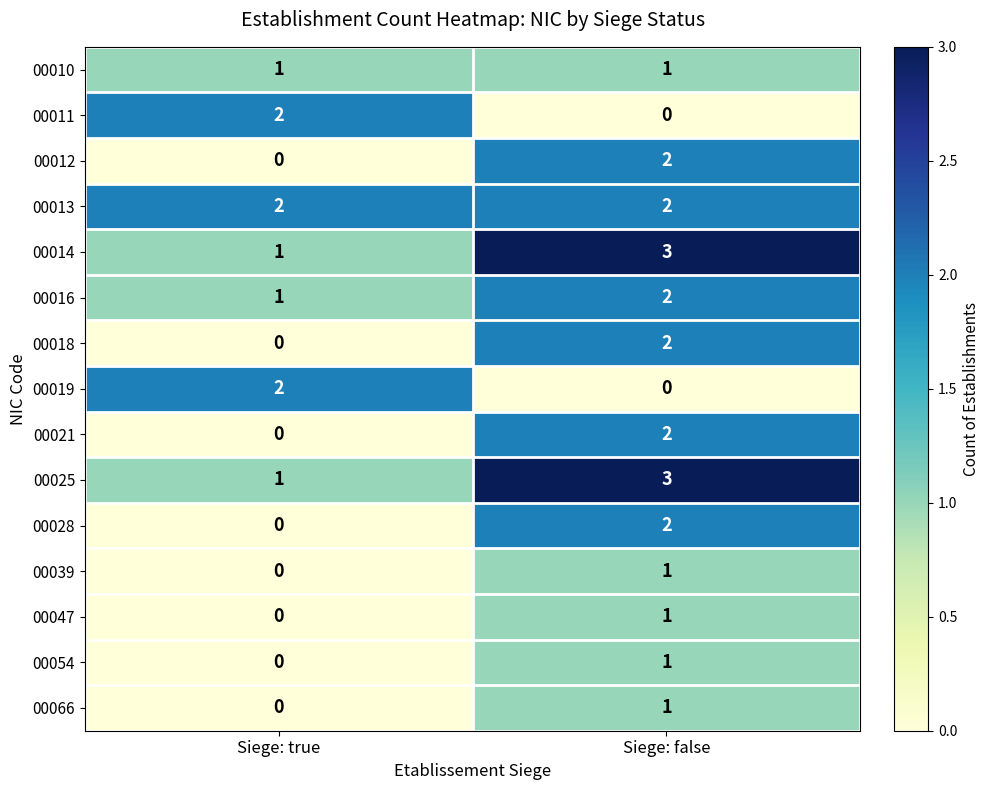

At which category does the chart reach its peak across all series?

Siege: false